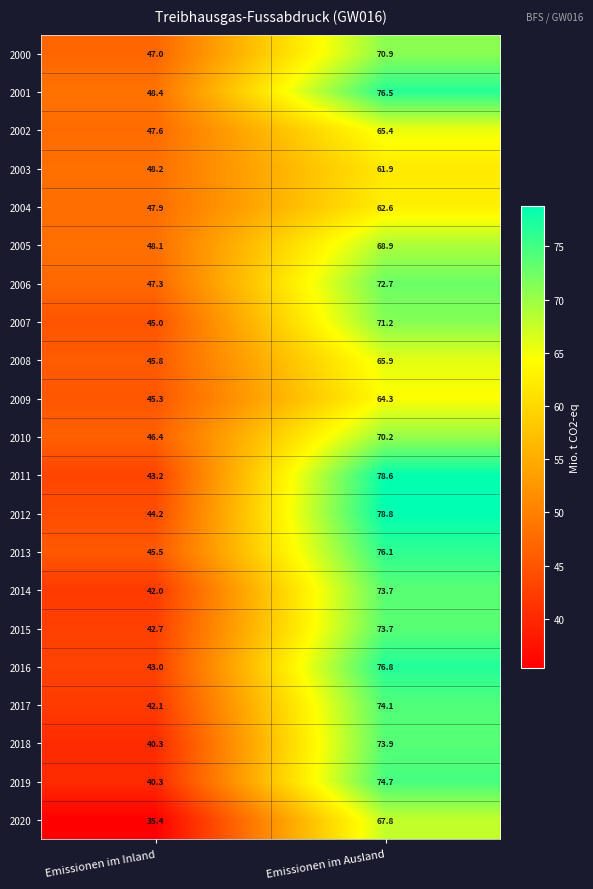

How many categories are shown in the chart?

2